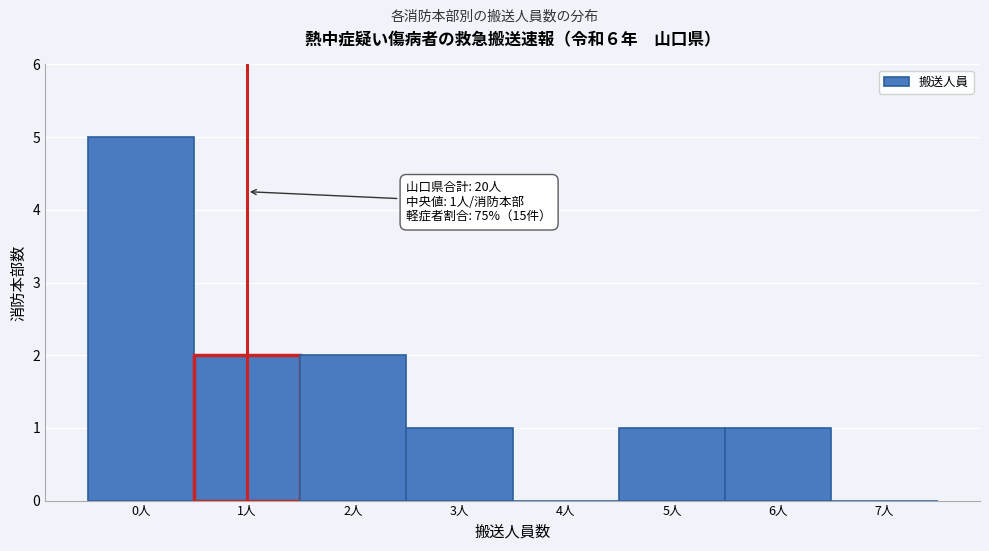

Over which range of the x-axis is the bar tallest?

-0.5 to 0.5